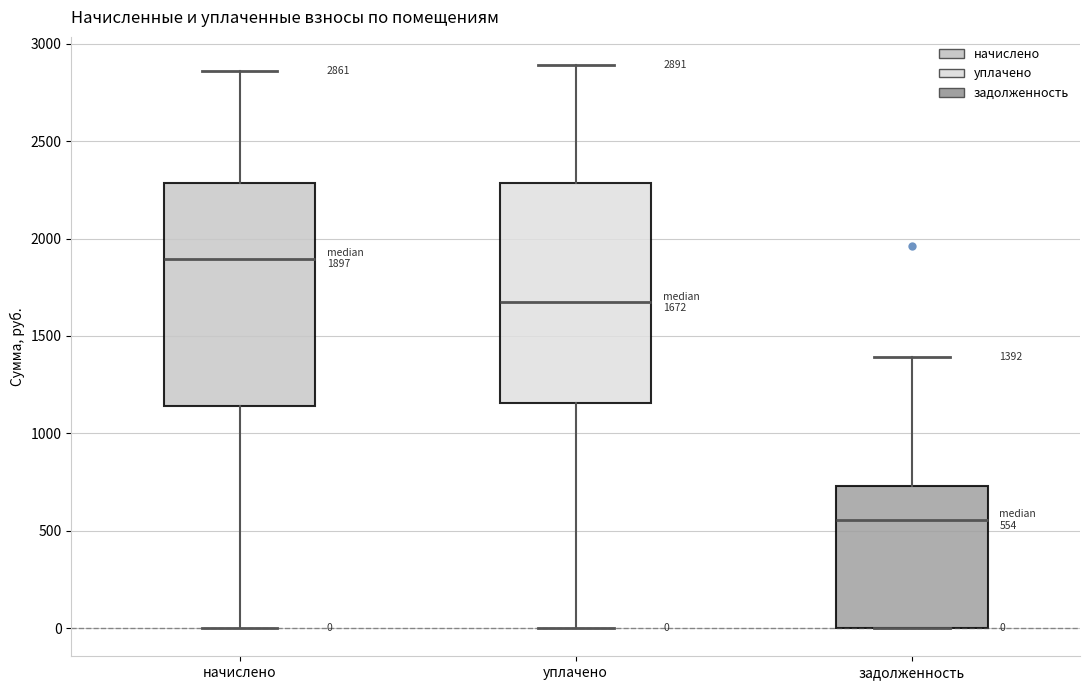

Which box has the highest median line?

начислено